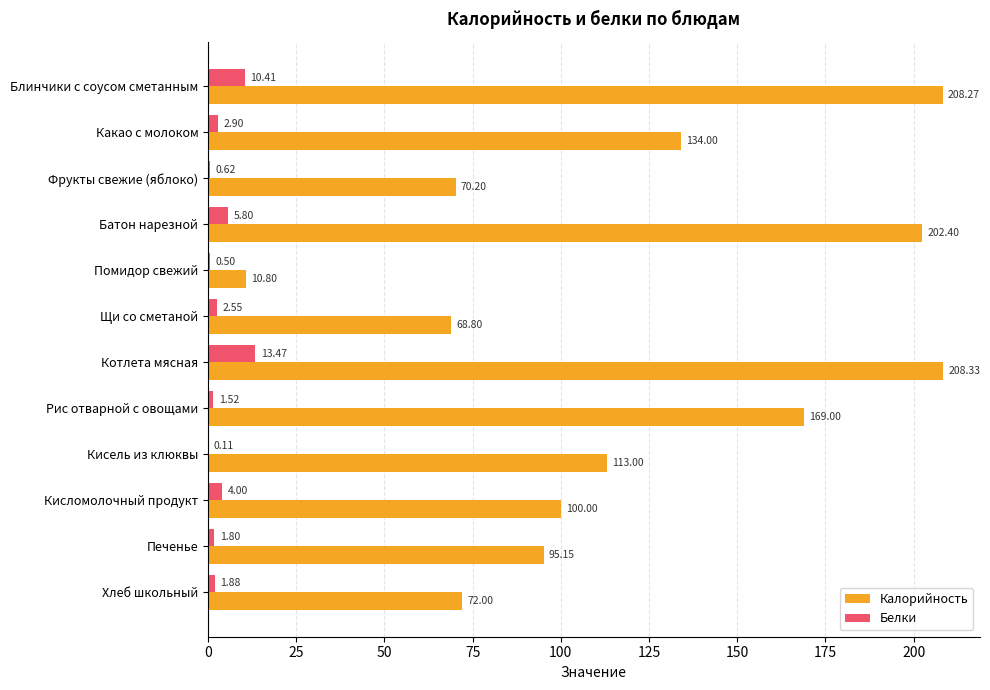

What are all the series names shown in the legend?

Калорийность, Белки